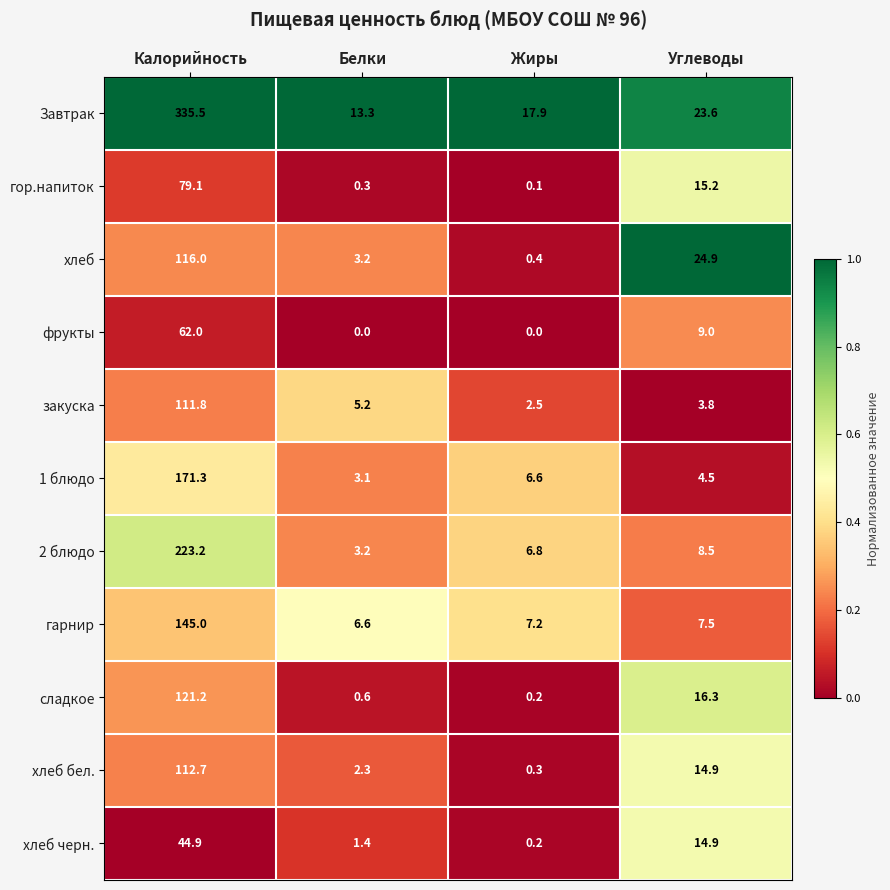

Between Белки and Углеводы, which series saw the biggest shift?

хлеб